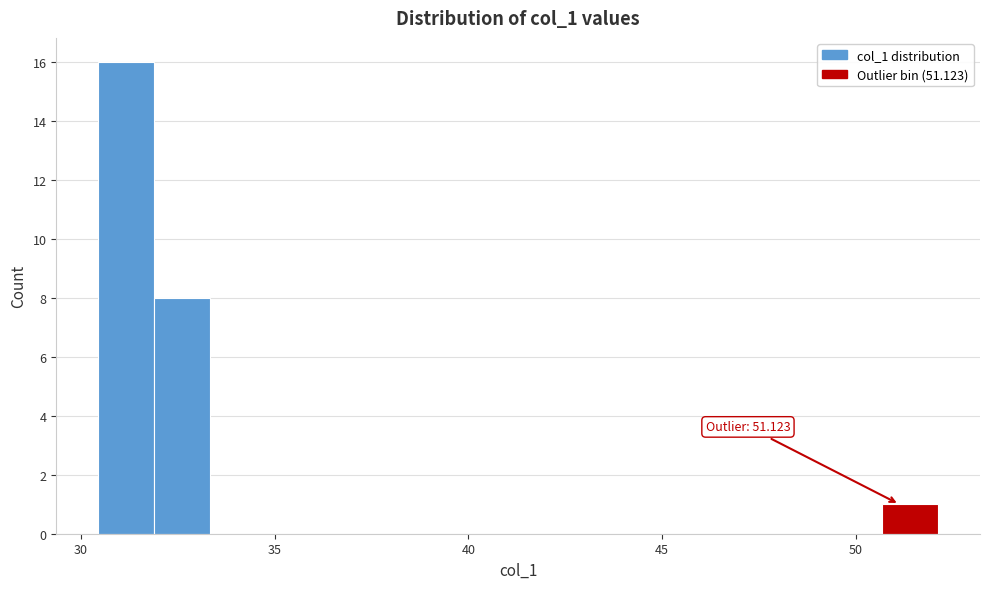

Around what value on the x-axis is the tallest bar? Give the approximate position of its centre, as read against the axis.

31.0